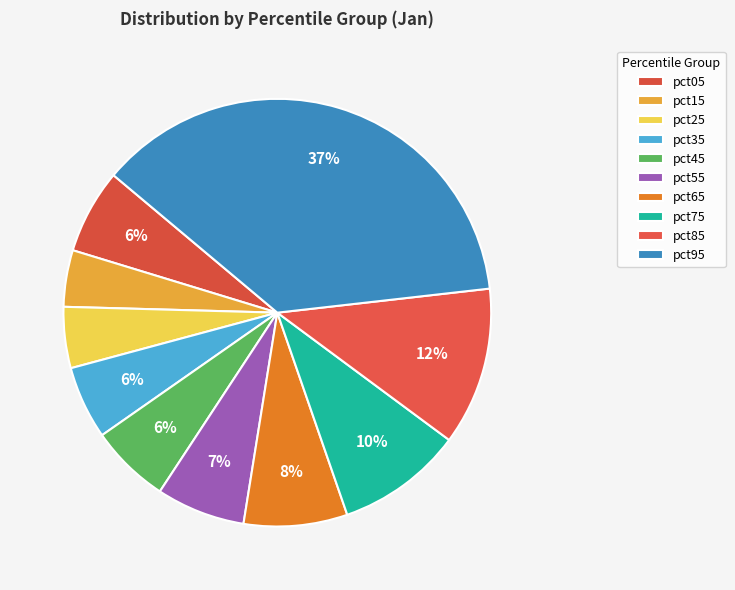

How many slices are in this pie chart?

10